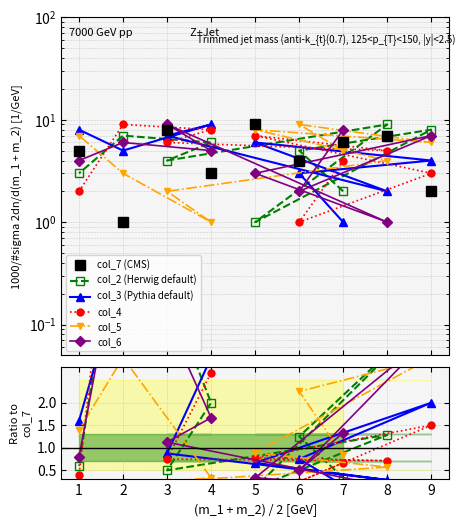

Rank the series at 9 from lowest to highest value.

col_7, col_4, col_3, col_5, col_6, col_2